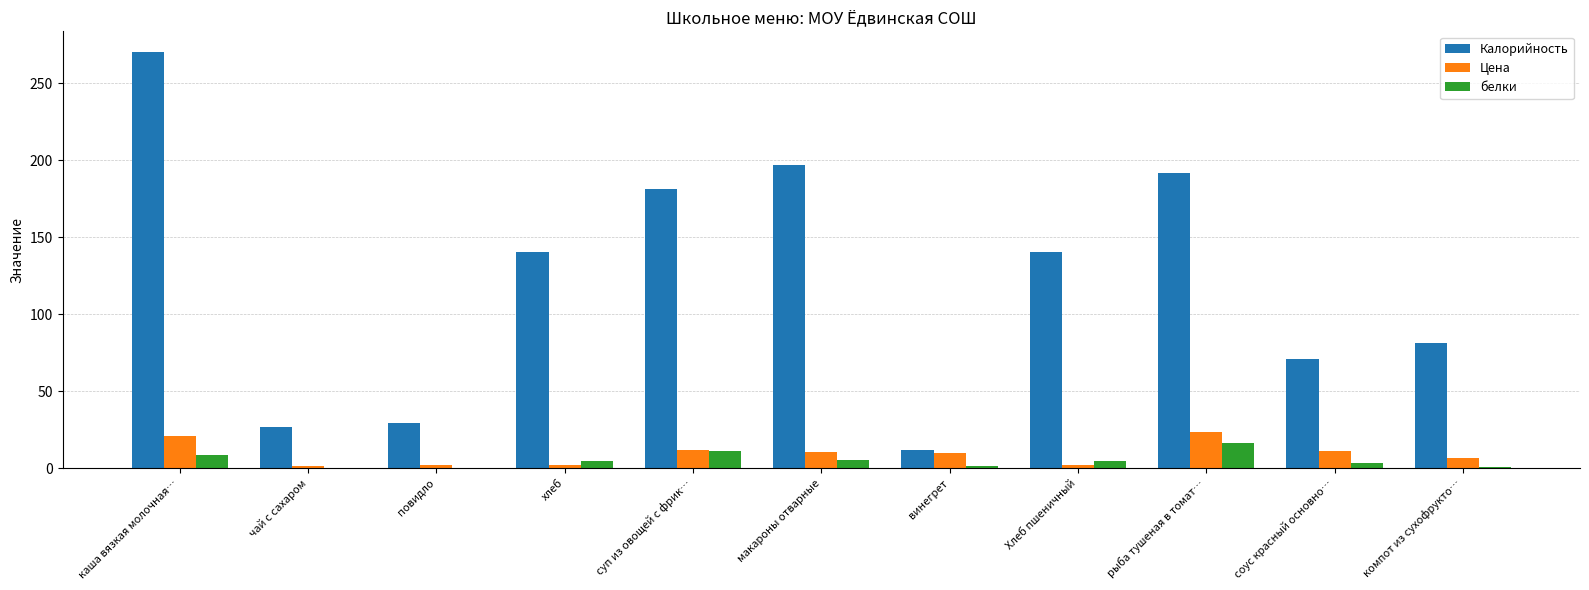

What is the maximum value shown in the chart?

270.3